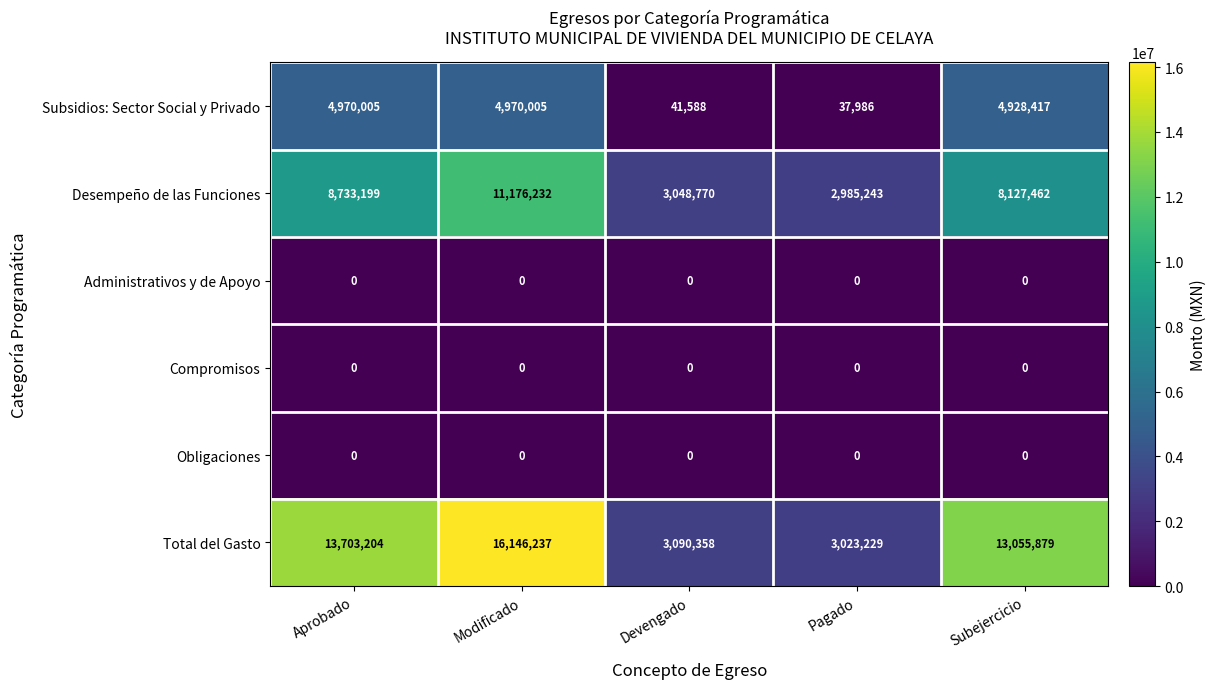

What is the total value across all series at Modificado?

32292474